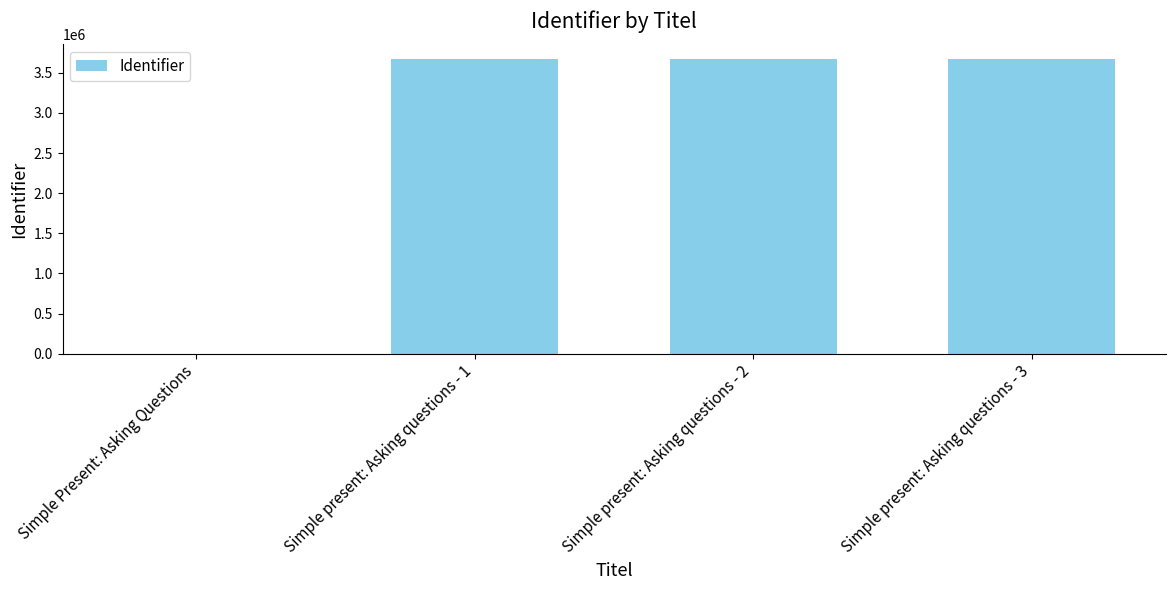

What is the greatest value displayed?

3672466